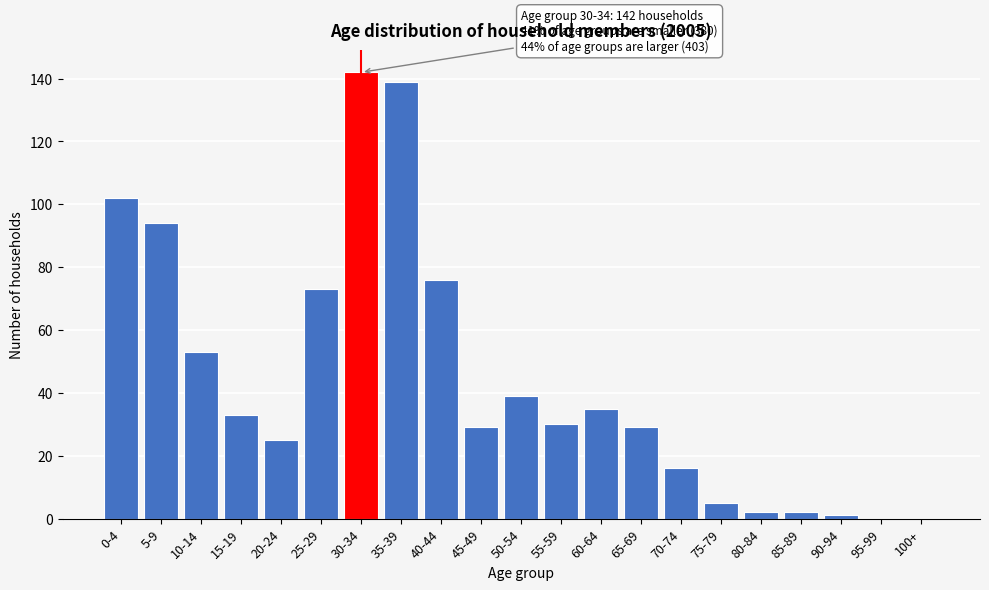

Reading left to right, list all the values displayed in this chart.

0-4=102	5-9=94	10-14=53	15-19=33	20-24=25	25-29=73	30-34=142	35-39=139	40-44=76	45-49=29	50-54=39	55-59=30	60-64=35	65-69=29	70-74=16	75-79=5	80-84=2	85-89=2	90-94=1	95-99=0	100+=0